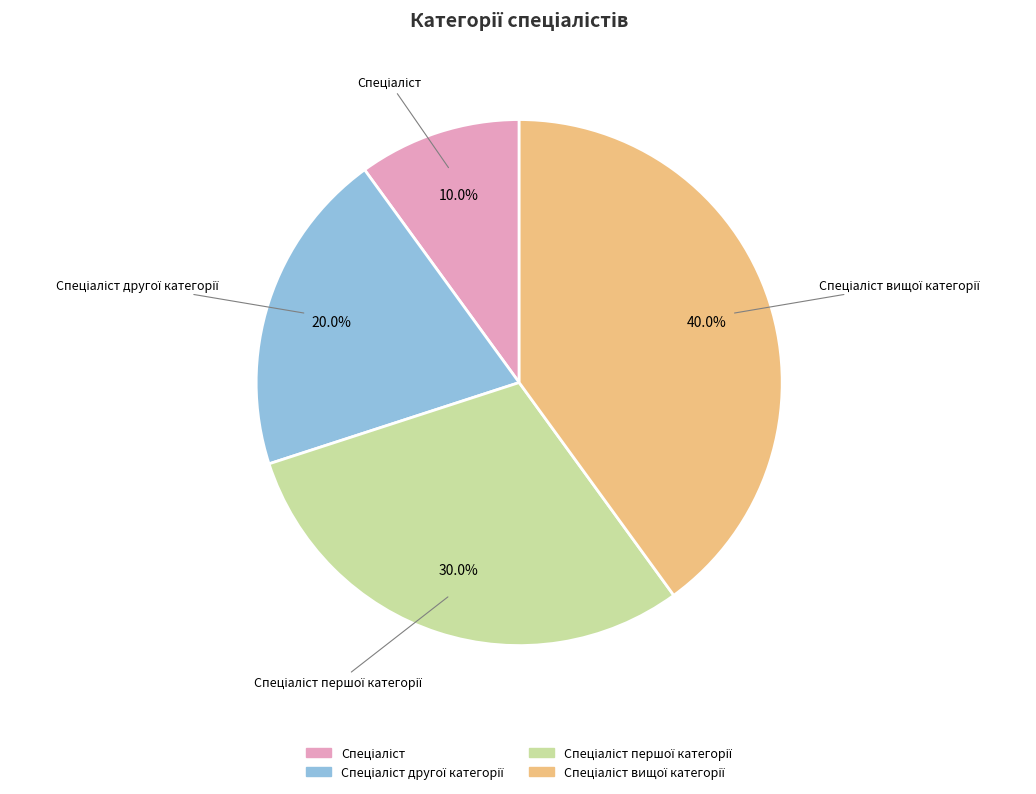

Is there any slice that represents more than half of the pie?

No